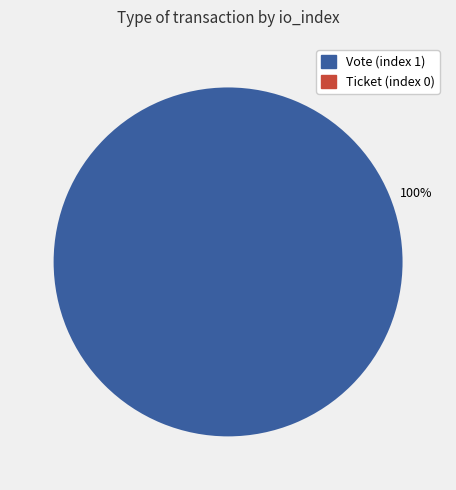

Is Ticket (index 0) the majority of the pie?

No